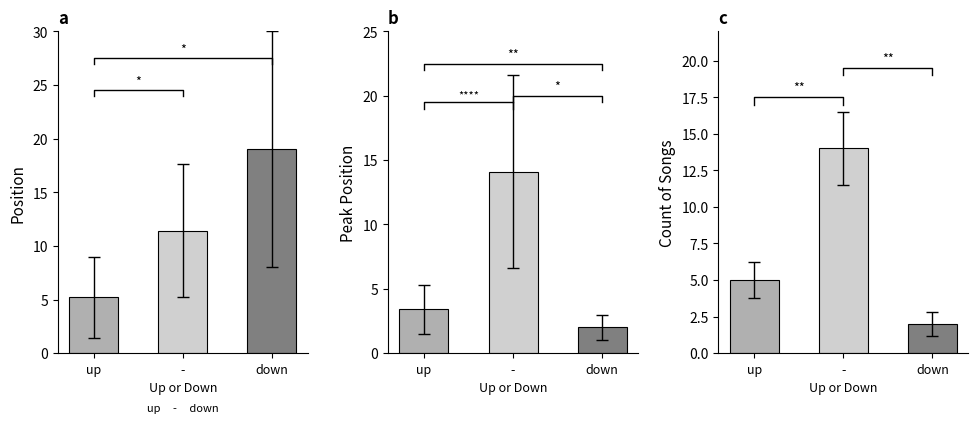

Which label corresponds to the smallest value in the chart?

down